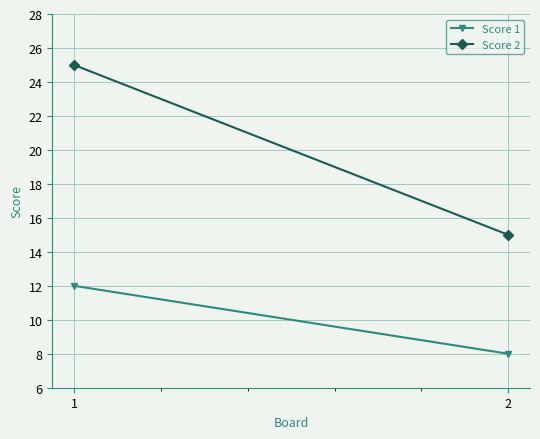

Reading left to right, list all the values displayed in this chart.

Score 1: 1=12	2=8
Score 2: 1=25	2=15